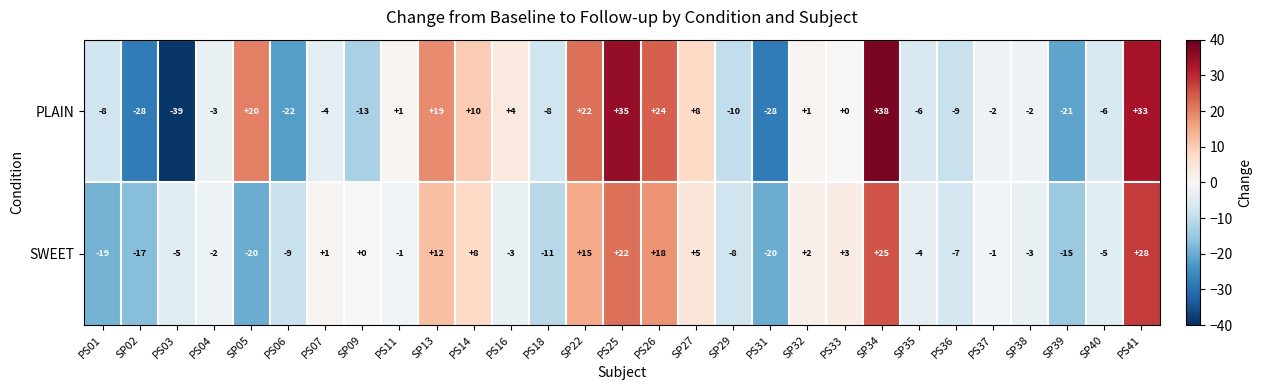

What is the difference between the PLAIN values at PS25 and SP34?

3